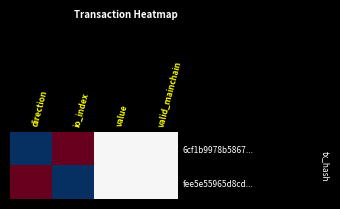

How many distinct data groups are displayed?

2